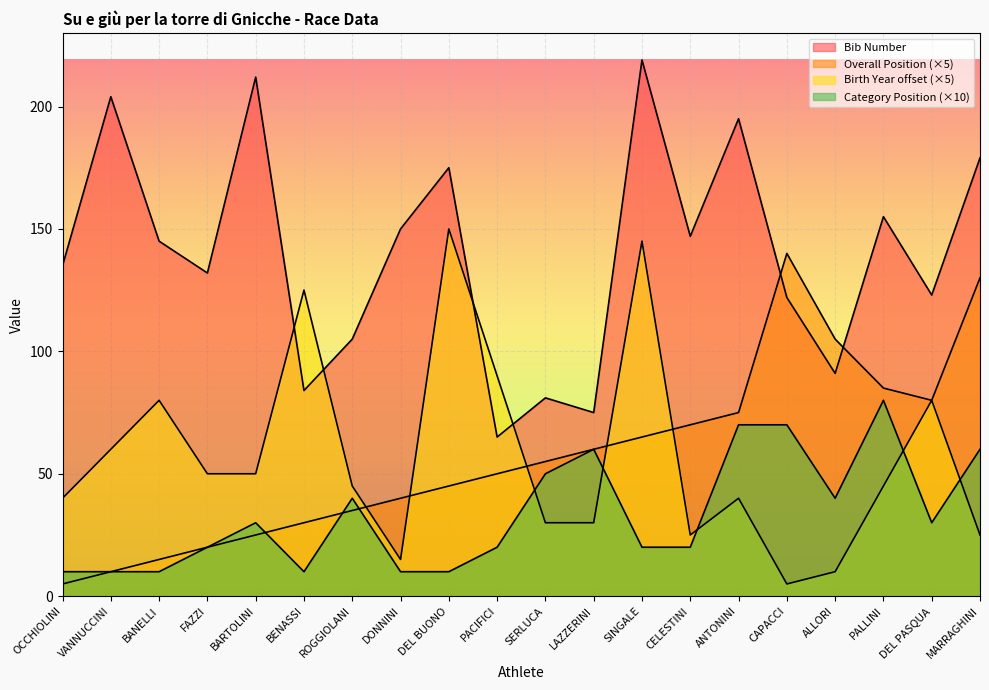

What is the highest value of the Category Position series?

80